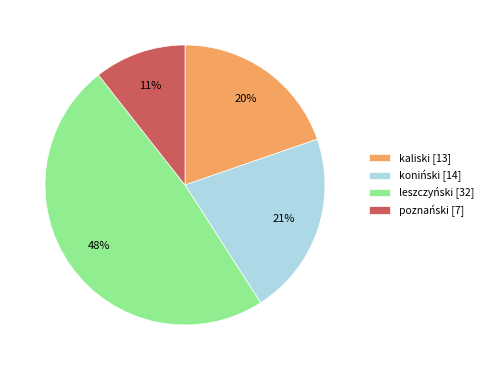

Is there any slice that represents more than half of the pie?

No